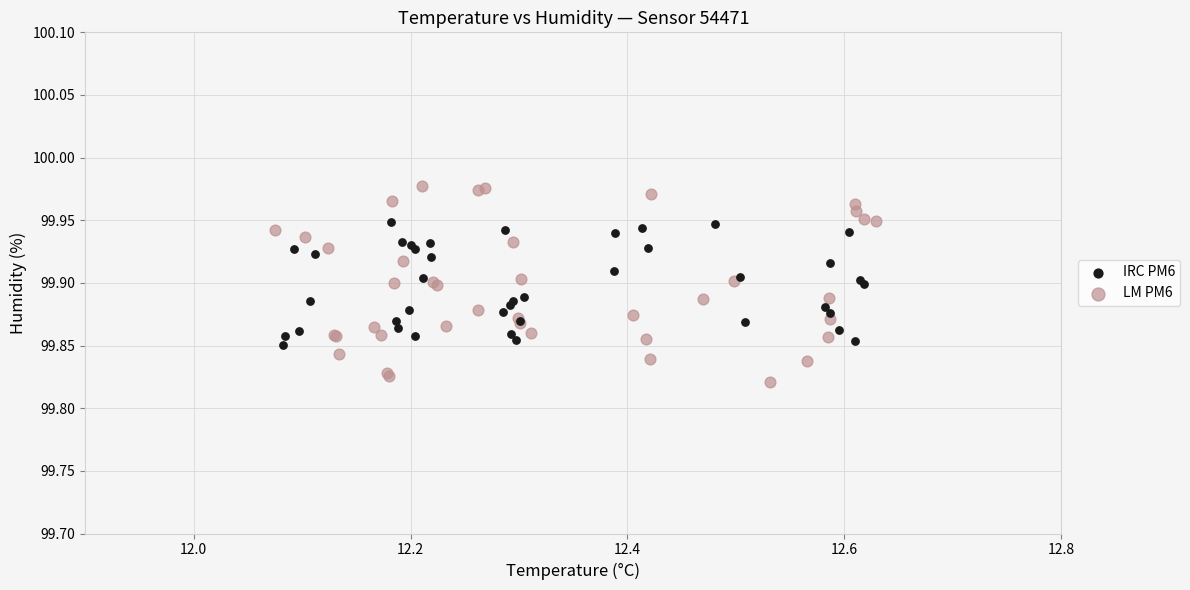

Which series has the largest Y range (max minus min)?

LM PM6